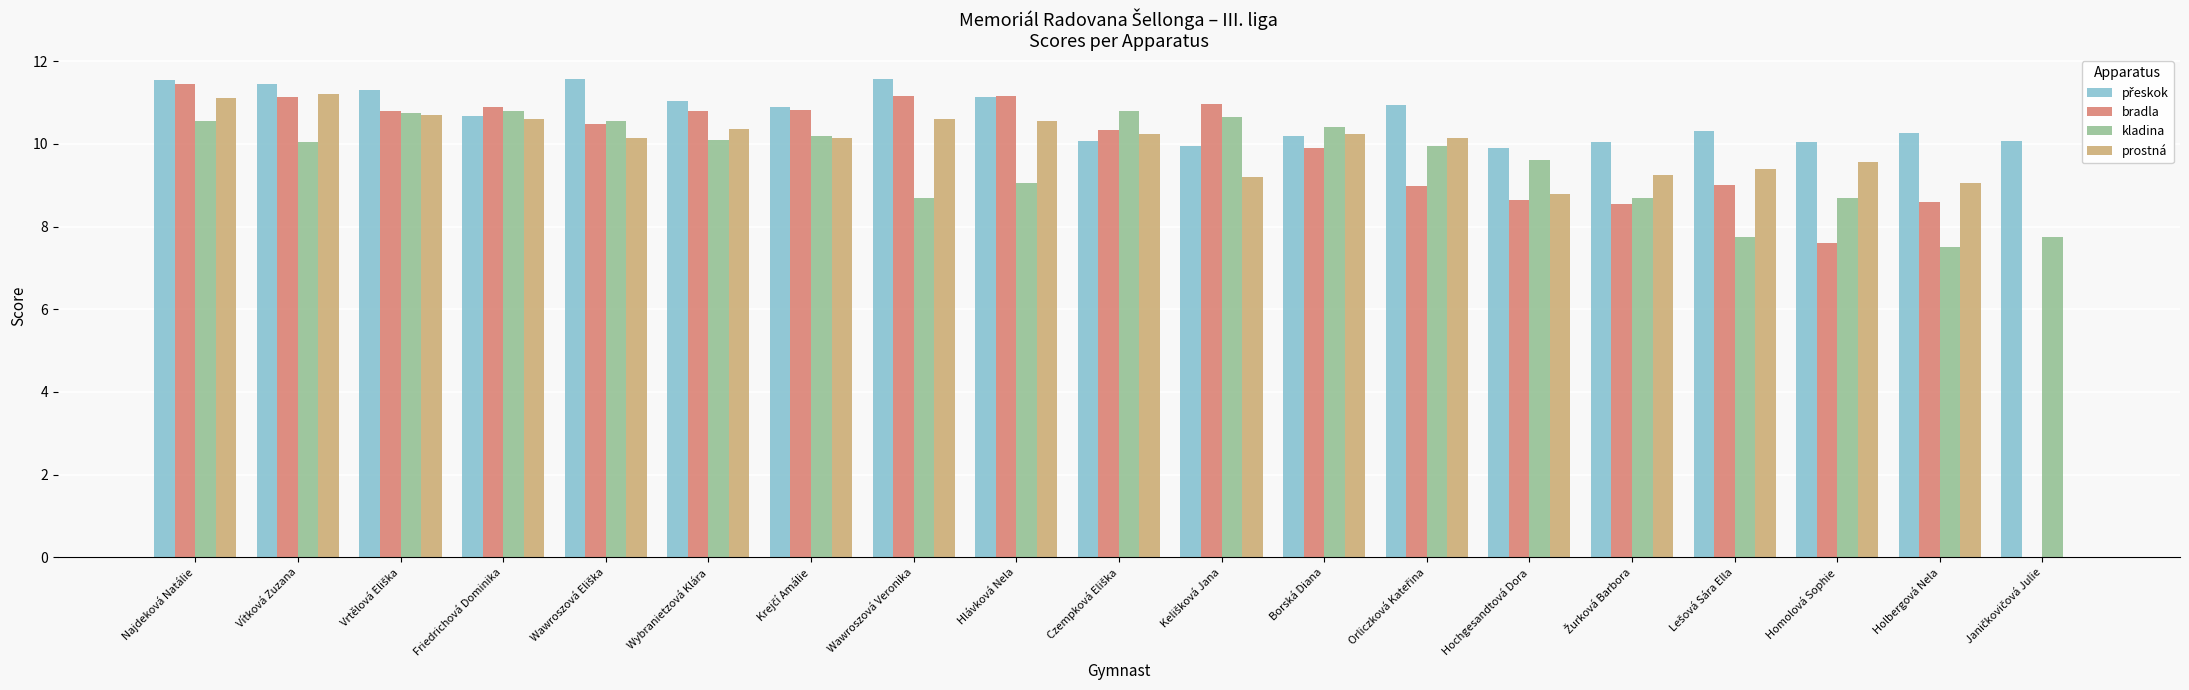

The prostná series shows 2.2 at Homolová Sophie. True or false?

False